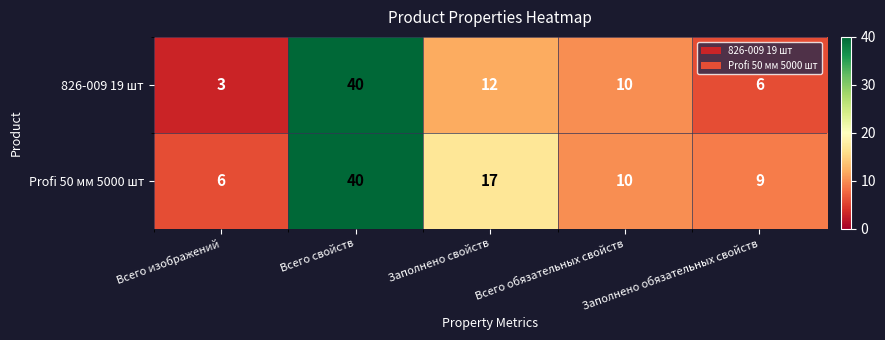

Is it true that Profi 50 мм 5000 шт equals 6 at Всего изображений?

True